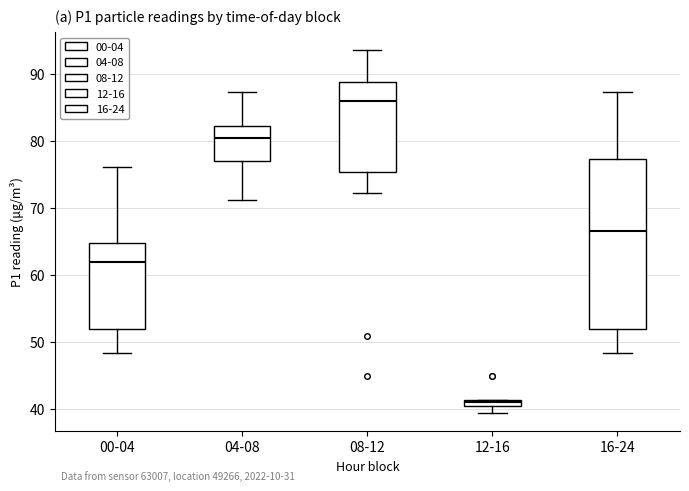

Which box is the tallest, from its lower edge to its upper edge?

16-24